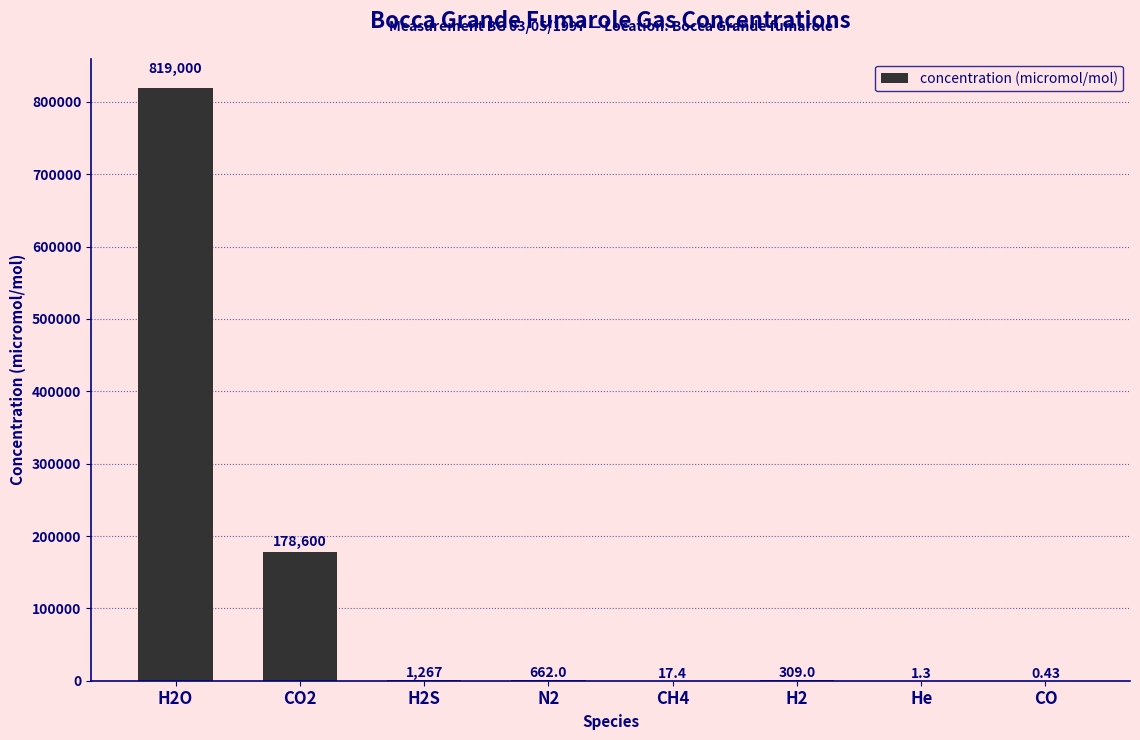

Count the number of data series in this chart.

1